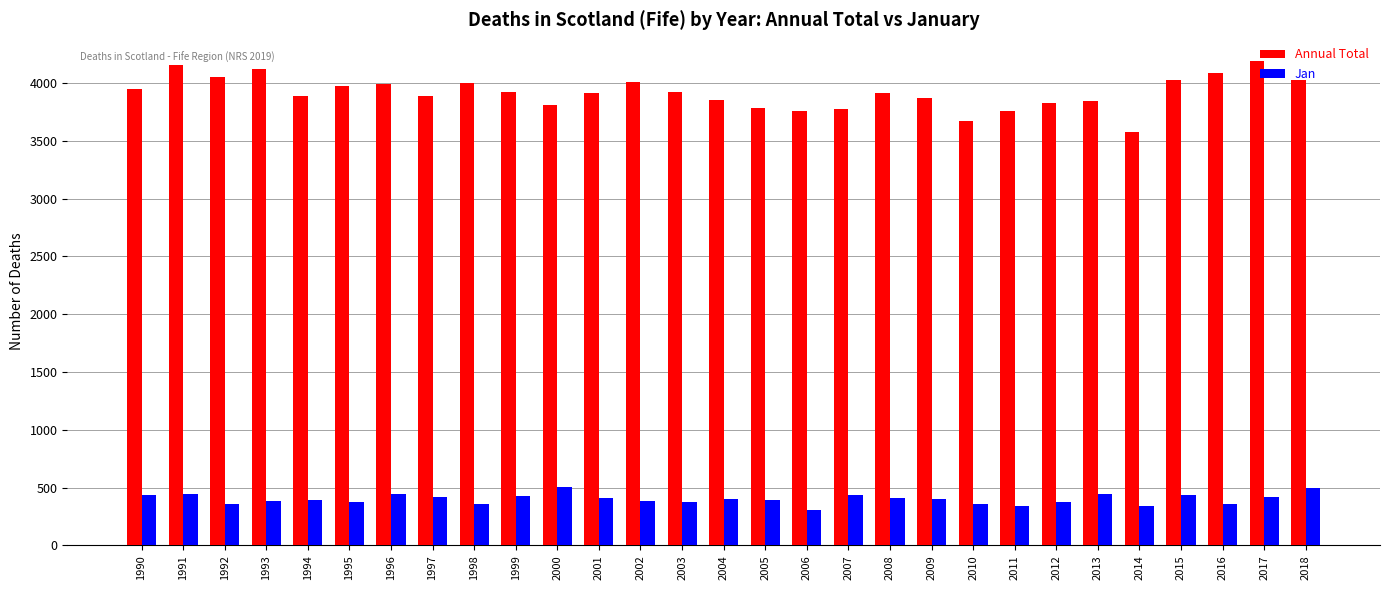

What is the total value across all series at 1995?

4351